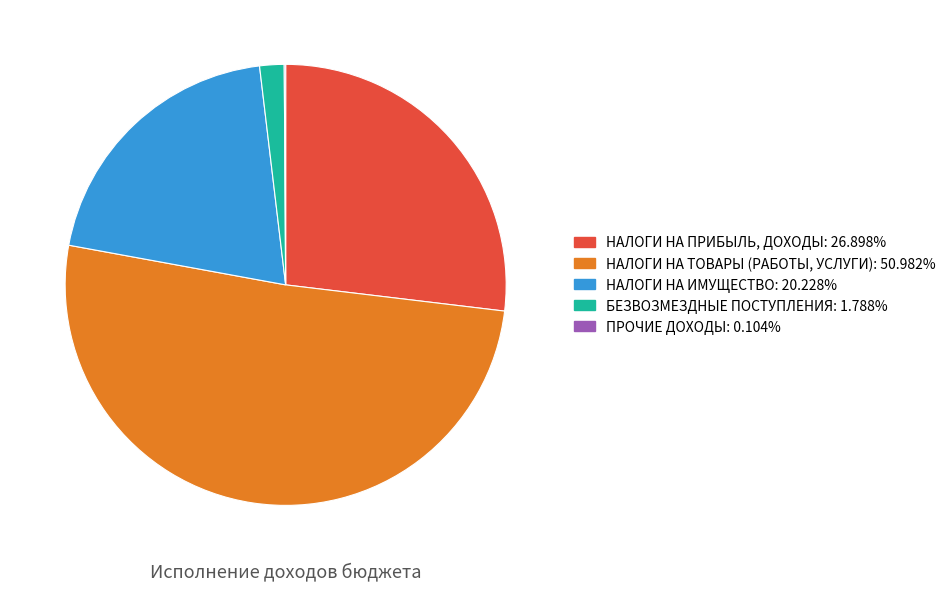

Is the sum of НАЛОГИ НА ТОВАРЫ (РАБОТЫ, УСЛУГИ) and НАЛОГИ НА ПРИБЫЛЬ, ДОХОДЫ greater than half?

Yes